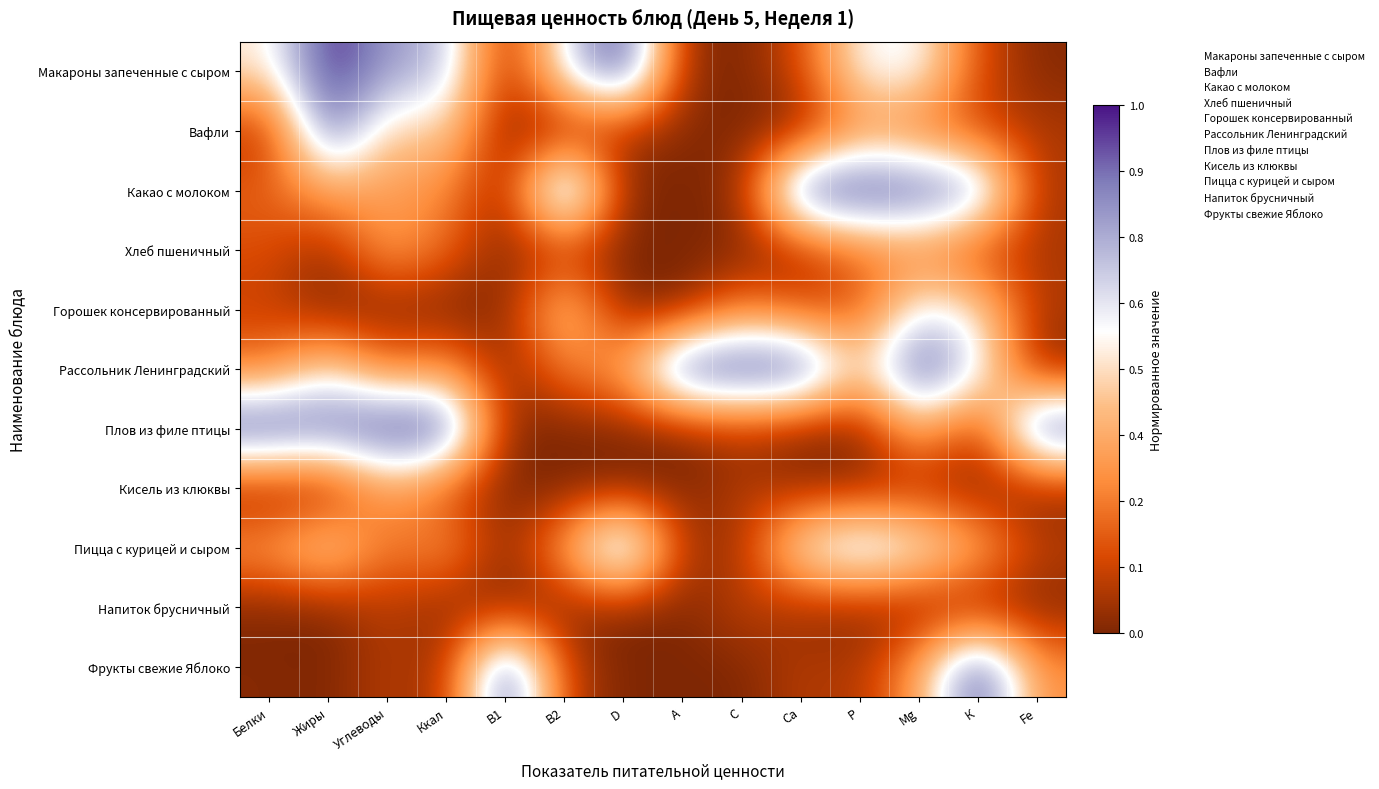

How many series are shown in this chart?

11